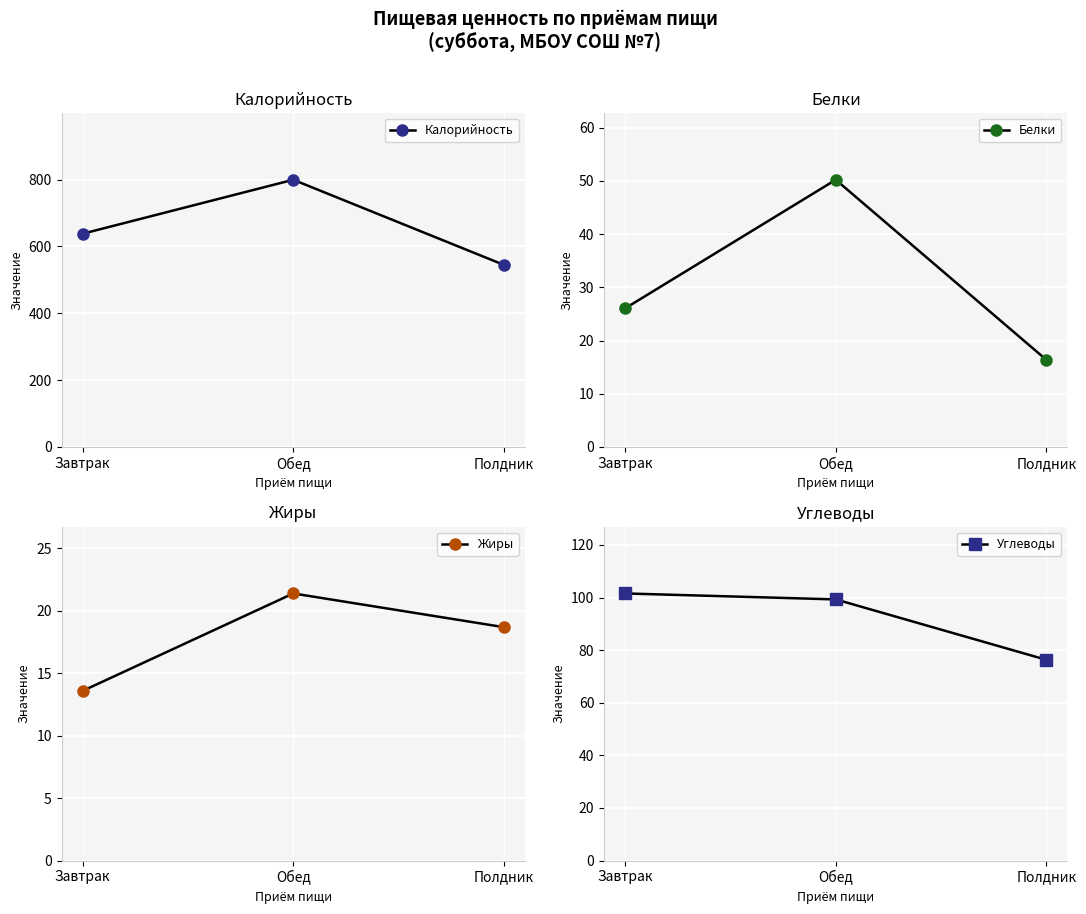

Which series has the widest spread of values?

Калорийность